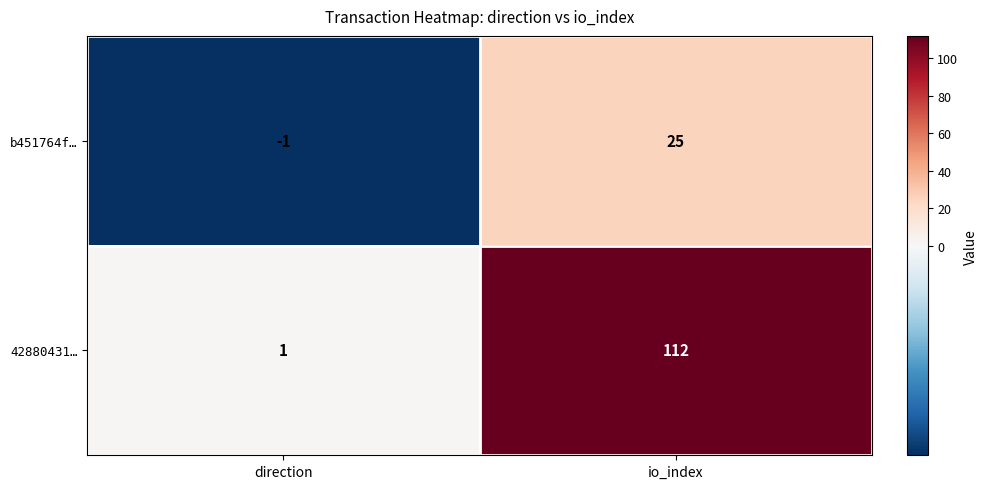

What is the difference between the maximum and minimum values in the 42880431… series?

111